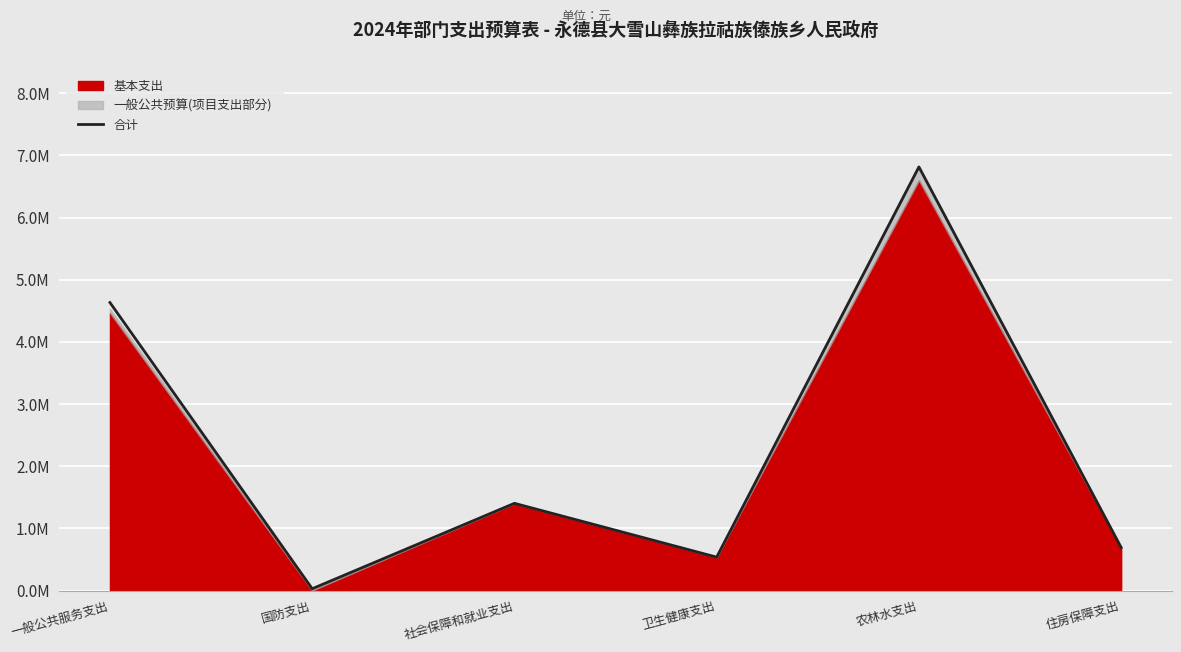

Reading right to left, transcribe all the data shown in this chart.

住房保障支出=693298.8	农林水支出=6815174.2	卫生健康支出=538265.0	社会保障和就业支出=1404039.4	国防支出=30000.0	一般公共服务支出=4633192.5